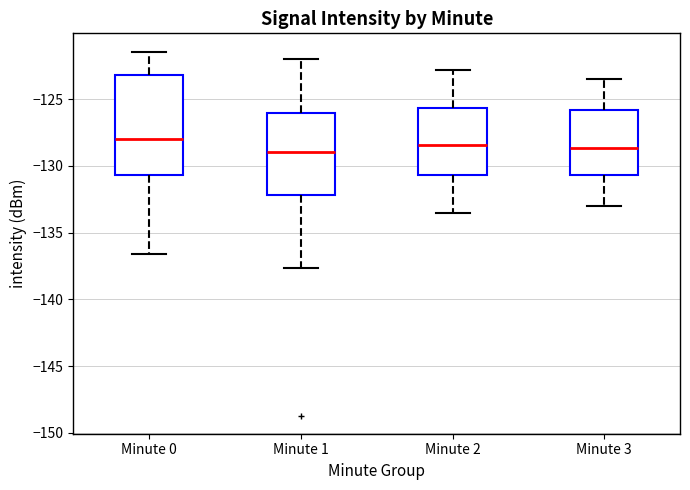

Reading left to right, transcribe this box plot: for each box, give where its median line is, the range the box spans, and where its two whiskers end, as read against the y-axis. The values are not printed on the chart, so give them approximately, as read against the axis.

Minute 0: median -128.0, box -130.5 to -123.0, whiskers -136.5 to -121.5
Minute 1: median -129.0, box -132.0 to -126.0, whiskers -137.5 to -122.0
Minute 2: median -128.5, box -130.5 to -125.5, whiskers -133.5 to -123.0
Minute 3: median -128.5, box -130.5 to -126.0, whiskers -133.0 to -123.5